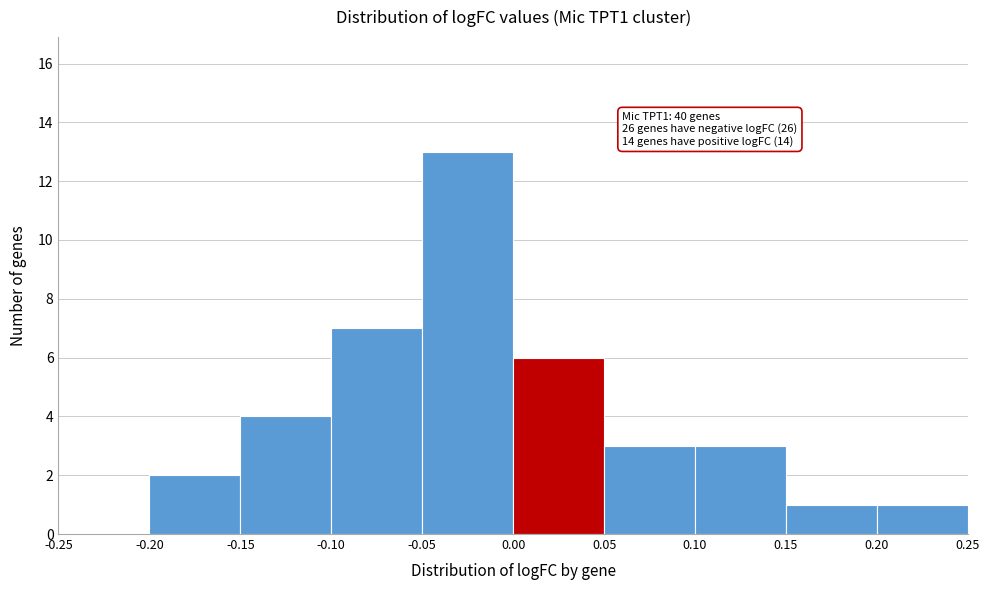

Over which range of the x-axis is the bar tallest?

-0.05 to 0.00